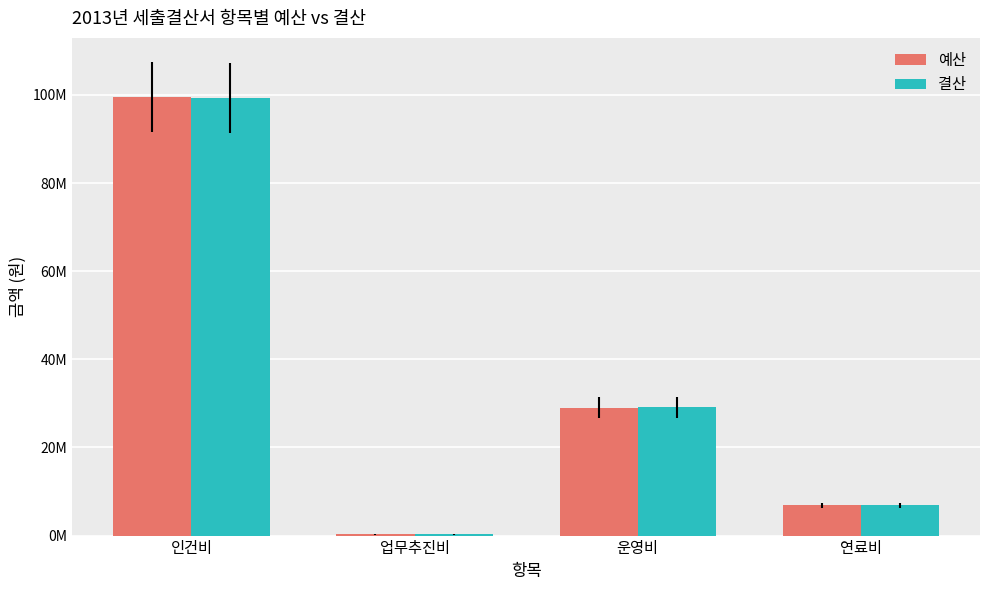

List the series in order of their overall mean, lowest first.

결산, 예산